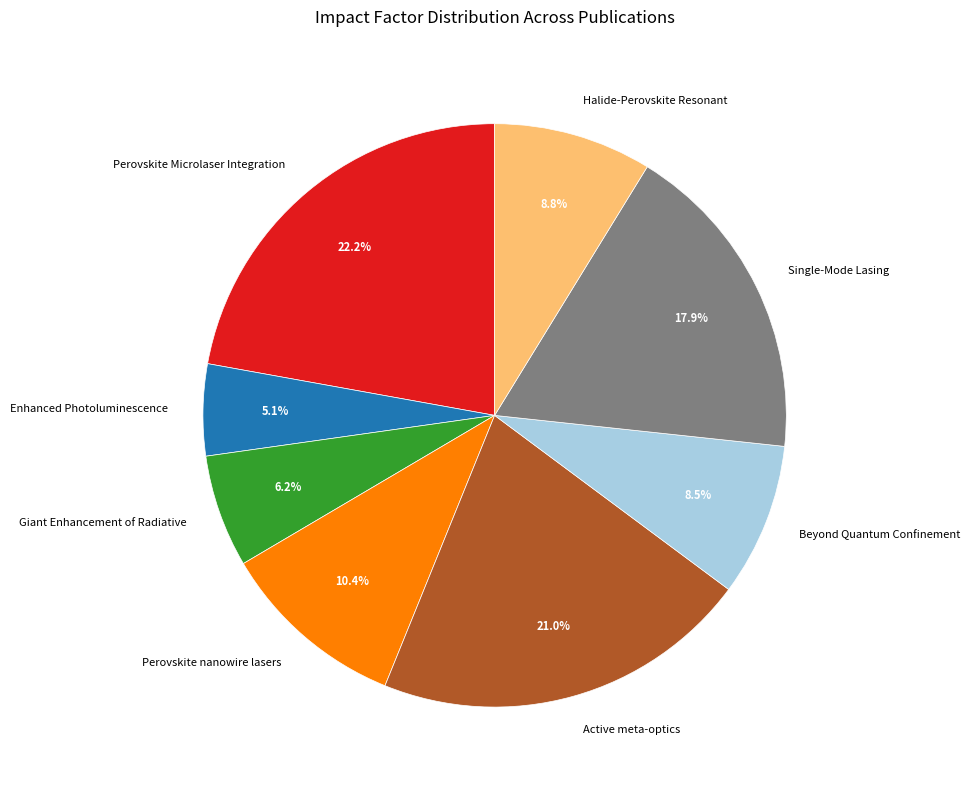

To the nearest percent, what is the difference between the Perovskite Microlaser Integration and Beyond Quantum Confinement slice percentages?

14%